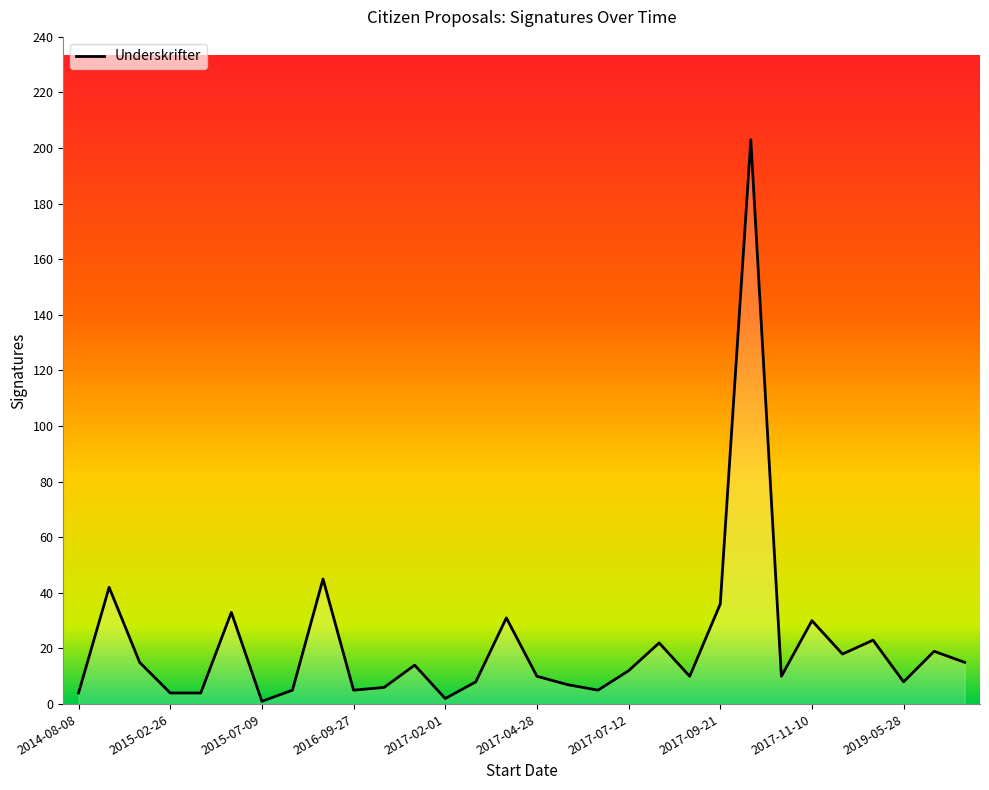

What is the maximum value shown in the chart?

203